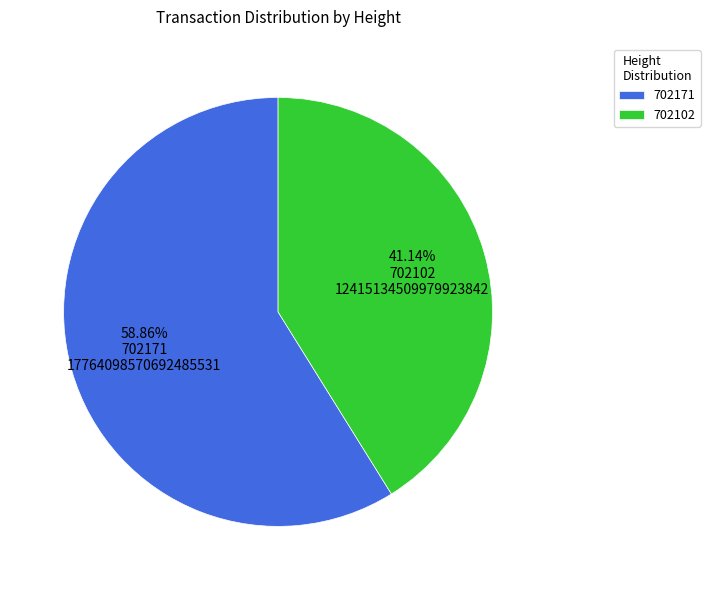

Does 702171 account for over 50% of the chart?

Yes